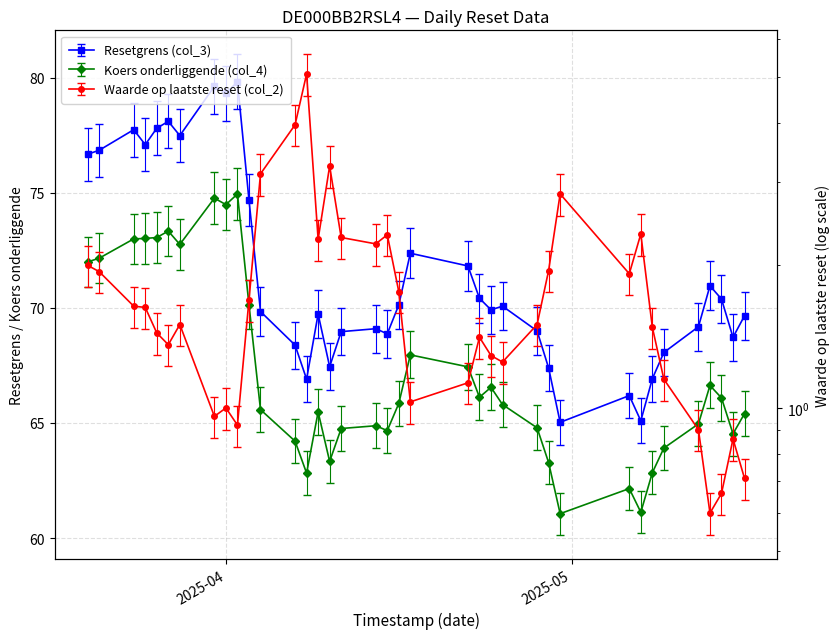

Is the value of Resetgrens (col_3) at 2025-03-28 greater than the value of Koers onderliggende (col_4) at 2025-03-31?

Yes